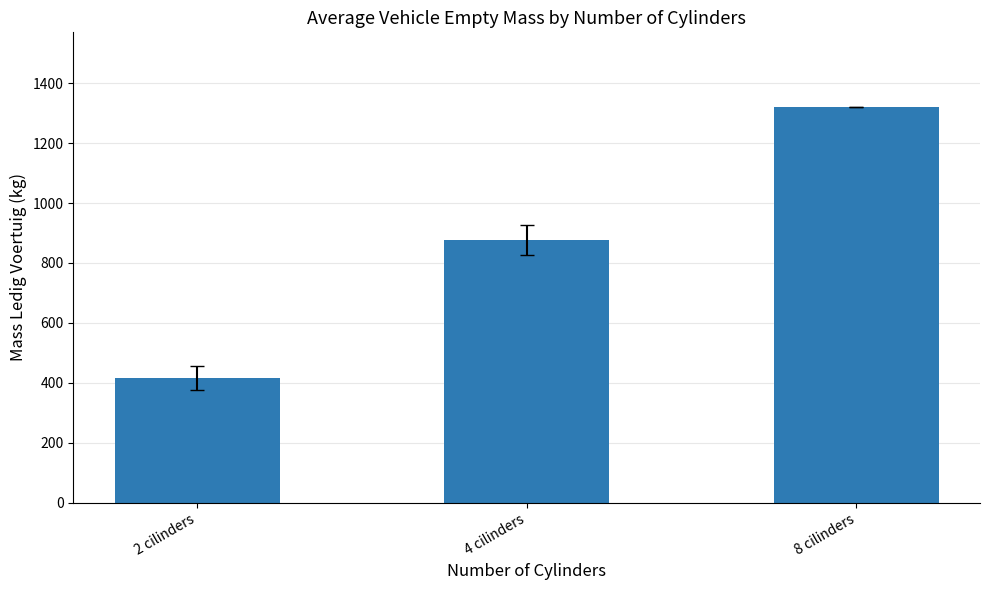

What is the minimum value shown in the chart?

415.0